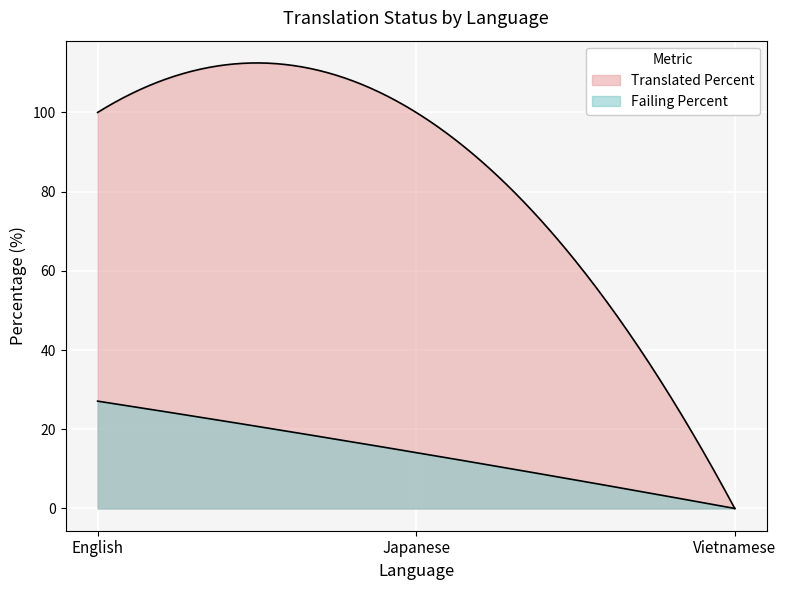

Reading right to left, list all the values displayed in this chart.

translated_percent: 0.0	100.0	100.0
failing_percent: 0.0	14.1	27.1